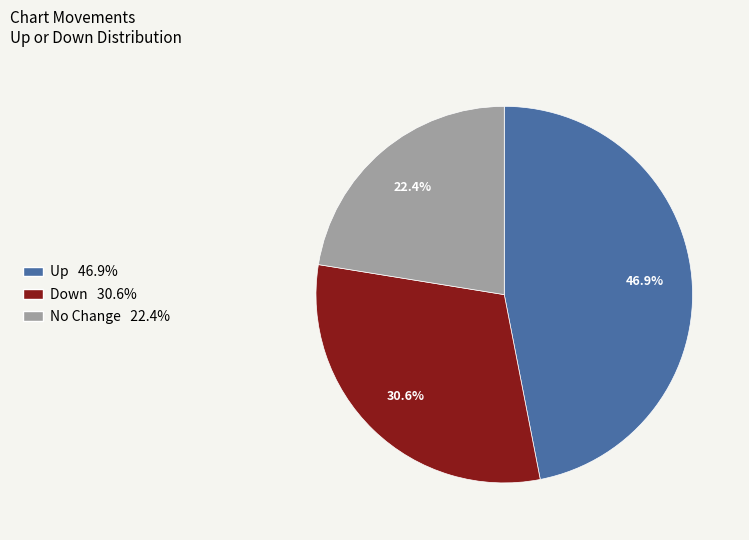

Does any single category account for the majority?

No